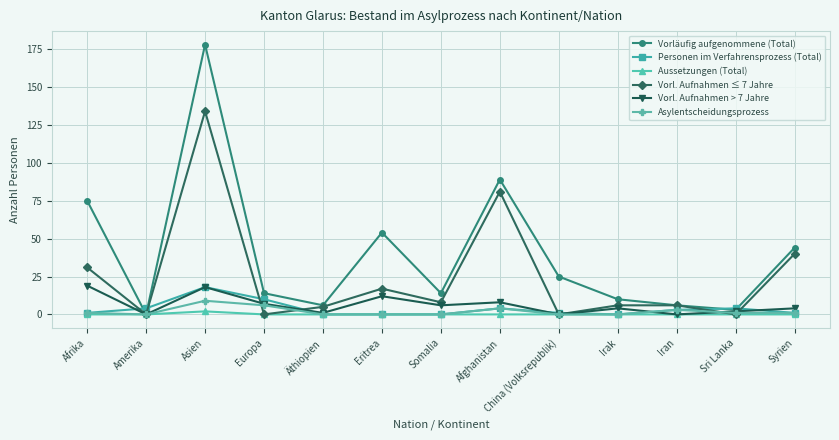

The value of Aussetzungen (Total) at Afghanistan is 0. True or false?

True